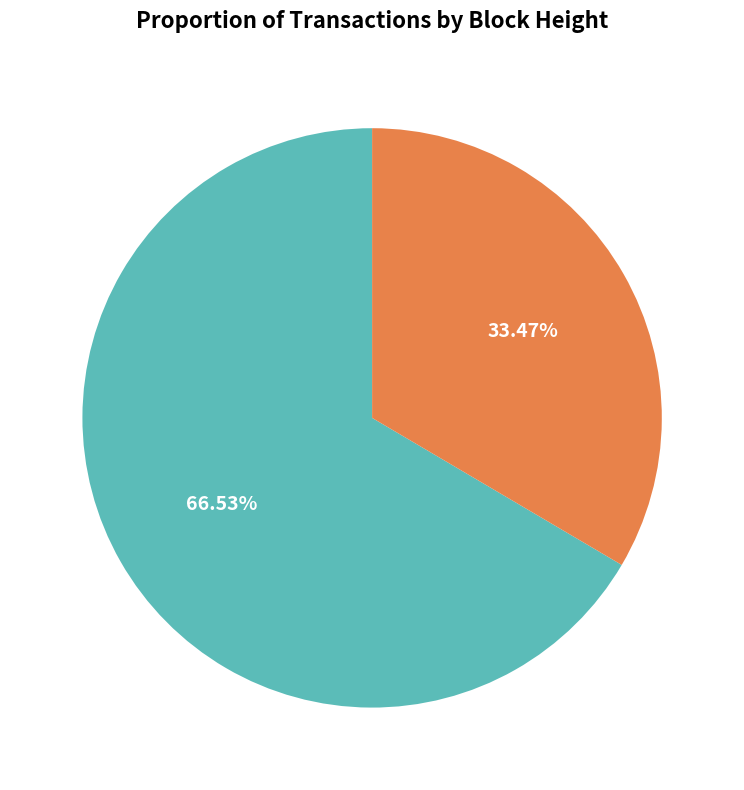

Approximately how many times larger is the value at 894479 compared to 450053?

2.0